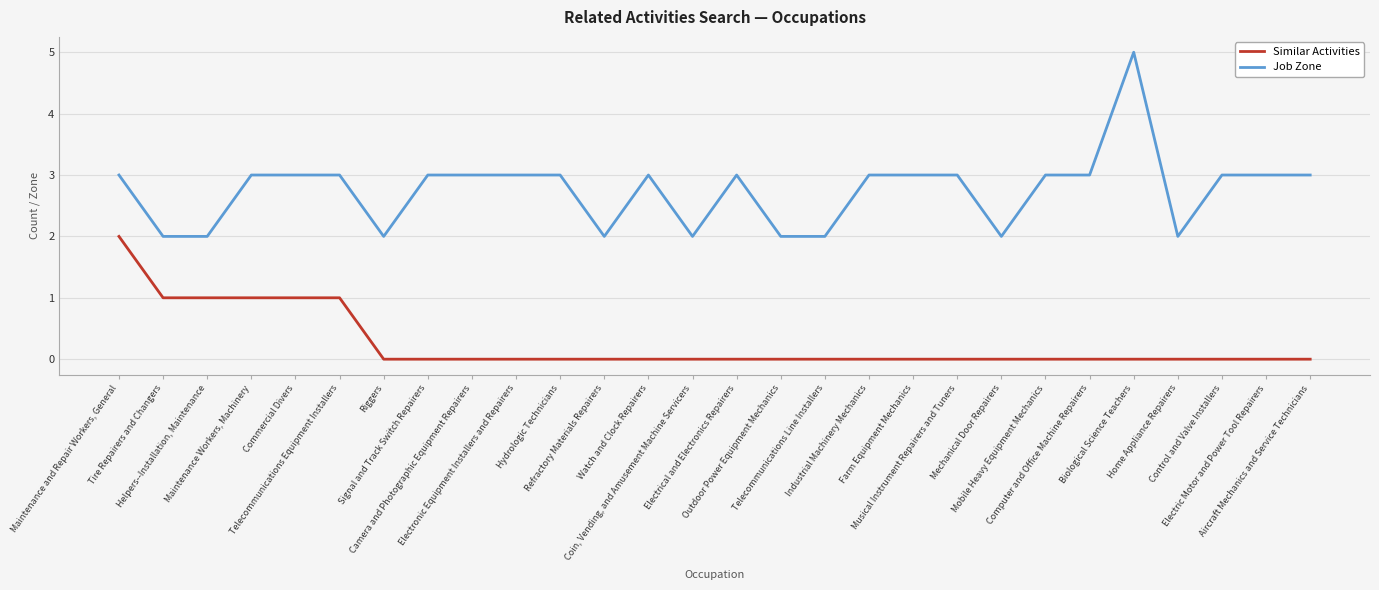

Reading left to right, what are all the values shown in this chart?

Similar Activities: Maintenance and Repair Workers, General=2	Tire Repairers and Changers=1	Helpers--Installation, Maintenance=1	Maintenance Workers, Machinery=1	Commercial Divers=1	Telecommunications Equipment Installers=1	Riggers=0	Signal and Track Switch Repairers=0	Camera and Photographic Equipment Repairers=0	Electronic Equipment Installers and Repairers=0	Hydrologic Technicians=0	Refractory Materials Repairers=0	Watch and Clock Repairers=0	Coin, Vending, and Amusement Machine Servicers=0	Electrical and Electronics Repairers=0	Outdoor Power Equipment Mechanics=0	Telecommunications Line Installers=0	Industrial Machinery Mechanics=0	Farm Equipment Mechanics=0	Musical Instrument Repairers and Tuners=0	Mechanical Door Repairers=0	Mobile Heavy Equipment Mechanics=0	Computer and Office Machine Repairers=0	Biological Science Teachers=0	Home Appliance Repairers=0	Control and Valve Installers=0	Electric Motor and Power Tool Repairers=0	Aircraft Mechanics and Service Technicians=0
Job Zone: Maintenance and Repair Workers, General=3	Tire Repairers and Changers=2	Helpers--Installation, Maintenance=2	Maintenance Workers, Machinery=3	Commercial Divers=3	Telecommunications Equipment Installers=3	Riggers=2	Signal and Track Switch Repairers=3	Camera and Photographic Equipment Repairers=3	Electronic Equipment Installers and Repairers=3	Hydrologic Technicians=3	Refractory Materials Repairers=2	Watch and Clock Repairers=3	Coin, Vending, and Amusement Machine Servicers=2	Electrical and Electronics Repairers=3	Outdoor Power Equipment Mechanics=2	Telecommunications Line Installers=2	Industrial Machinery Mechanics=3	Farm Equipment Mechanics=3	Musical Instrument Repairers and Tuners=3	Mechanical Door Repairers=2	Mobile Heavy Equipment Mechanics=3	Computer and Office Machine Repairers=3	Biological Science Teachers=5	Home Appliance Repairers=2	Control and Valve Installers=3	Electric Motor and Power Tool Repairers=3	Aircraft Mechanics and Service Technicians=3